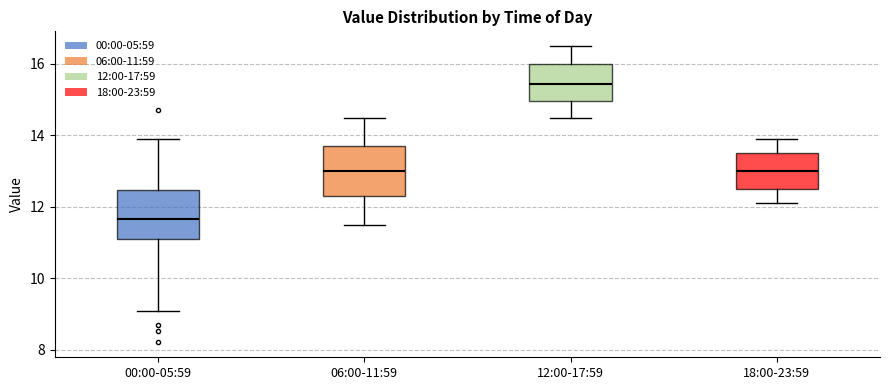

Which box's median line is the lowest?

00:00-05:59